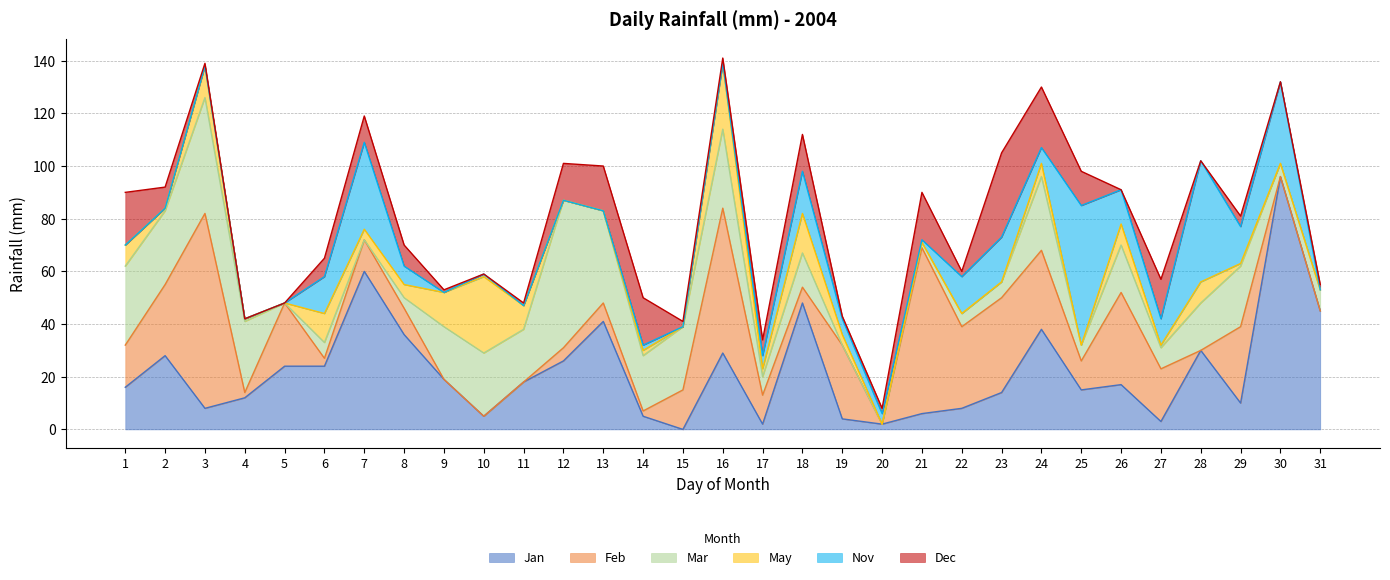

What value does the Mar series have at 24, to the nearest 5?

30